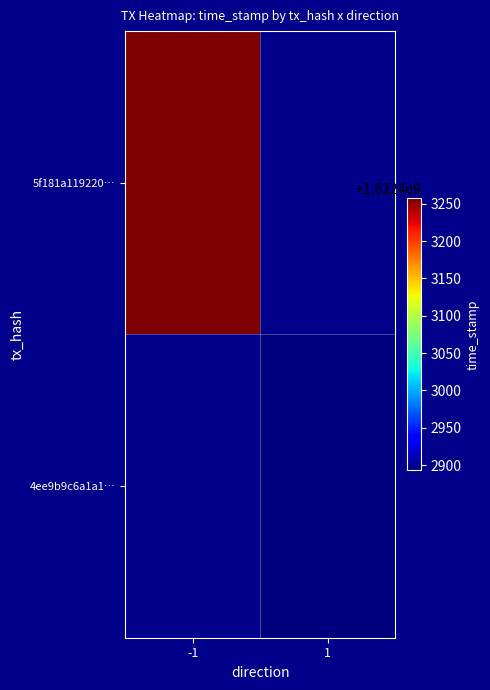

List the series in order of their peak value, lowest first.

4ee9b9c6a1a1b0e30b43c429d031e5ad4b9718f, 5f181a119220843dfc326b5036c42a6cc3a9c3c